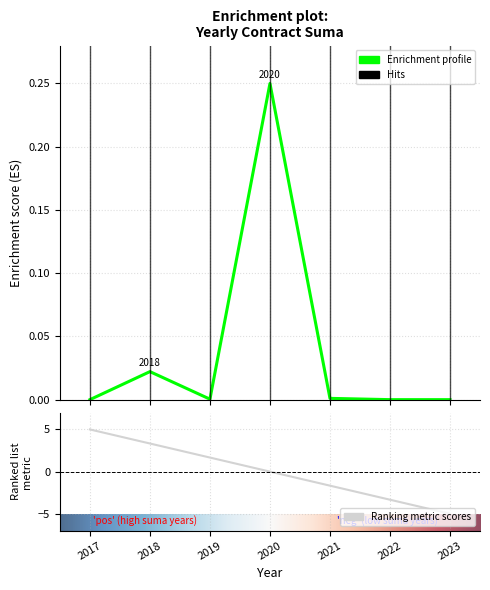

True or false: the data has more than 1 interior local peaks.

True